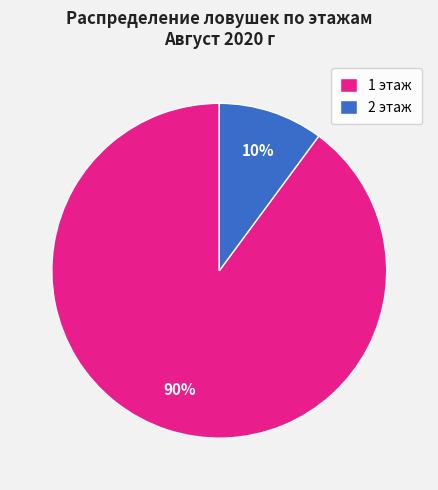

Which category has the biggest portion of the pie?

1 этаж